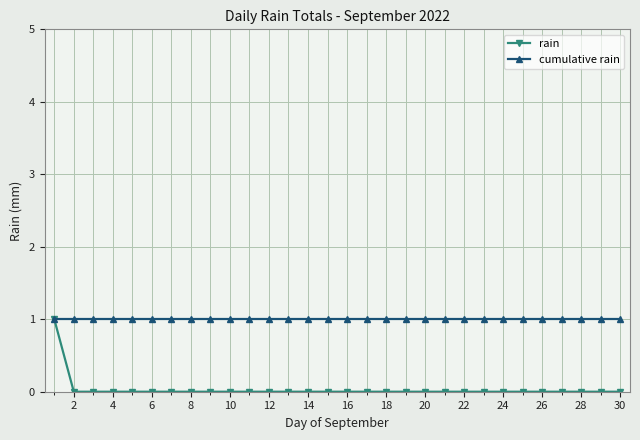

Which series has the largest total across all categories?

cumulative rain